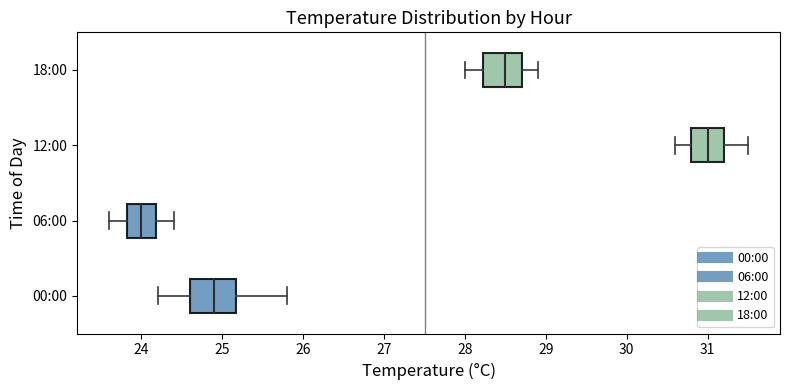

Reading bottom to top, transcribe this box plot: for each box, give where its median line is, the range the box spans, and where its two whiskers end, as read against the x-axis. The values are not printed on the chart, so give them approximately, as read against the axis.

00:00: median 24.9, box 24.6 to 25.2, whiskers 24.2 to 25.8
06:00: median 24.0, box 23.8 to 24.2, whiskers 23.6 to 24.4
12:00: median 31.0, box 30.8 to 31.2, whiskers 30.6 to 31.5
18:00: median 28.5, box 28.2 to 28.7, whiskers 28.0 to 28.9